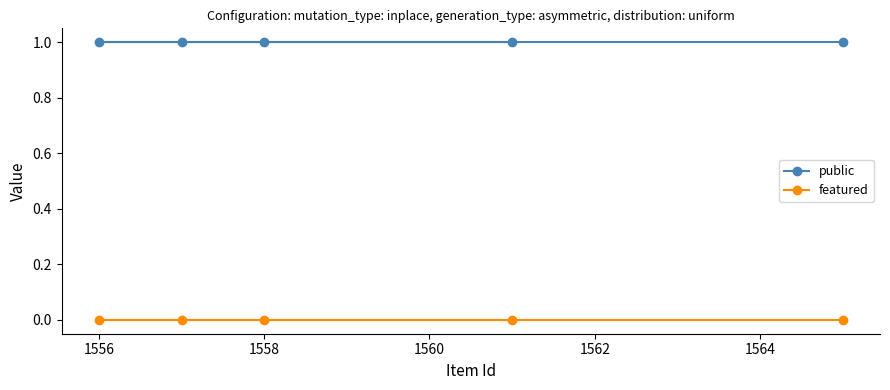

The value of featured at 1556 is 0. True or false?

True